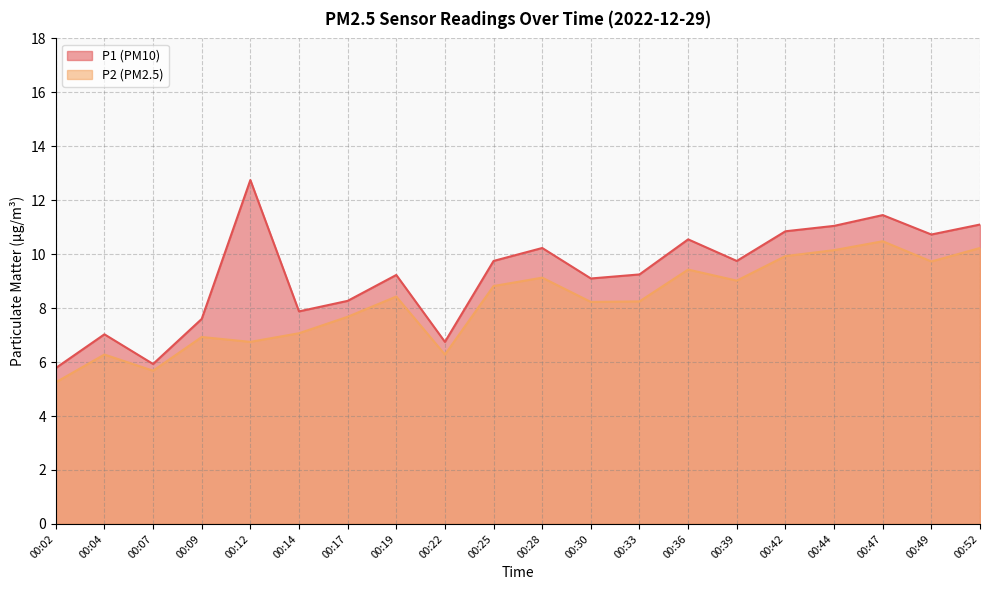

Reading right to left, list all the values displayed in this chart.

P1: 00:52=11.1	00:49=10.7	00:47=11.4	00:44=11.1	00:42=10.8	00:39=9.8	00:36=10.6	00:33=9.2	00:30=9.1	00:28=10.2	00:25=9.8	00:22=6.8	00:19=9.2	00:17=8.3	00:14=7.9	00:12=12.8	00:09=7.6	00:07=5.9	00:04=7.0	00:02=5.8
P2: 00:52=10.2	00:49=9.7	00:47=10.5	00:44=10.2	00:42=9.9	00:39=9.0	00:36=9.4	00:33=8.2	00:30=8.2	00:28=9.1	00:25=8.8	00:22=6.3	00:19=8.4	00:17=7.7	00:14=7.1	00:12=6.8	00:09=6.9	00:07=5.7	00:04=6.3	00:02=5.2